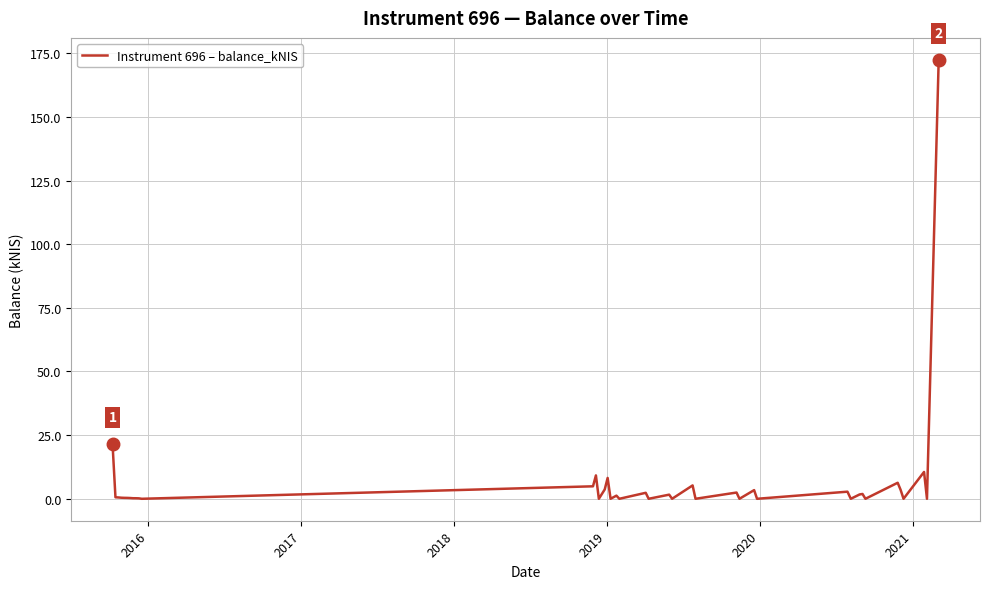

What is the difference between the second highest and minimum values?

21.6